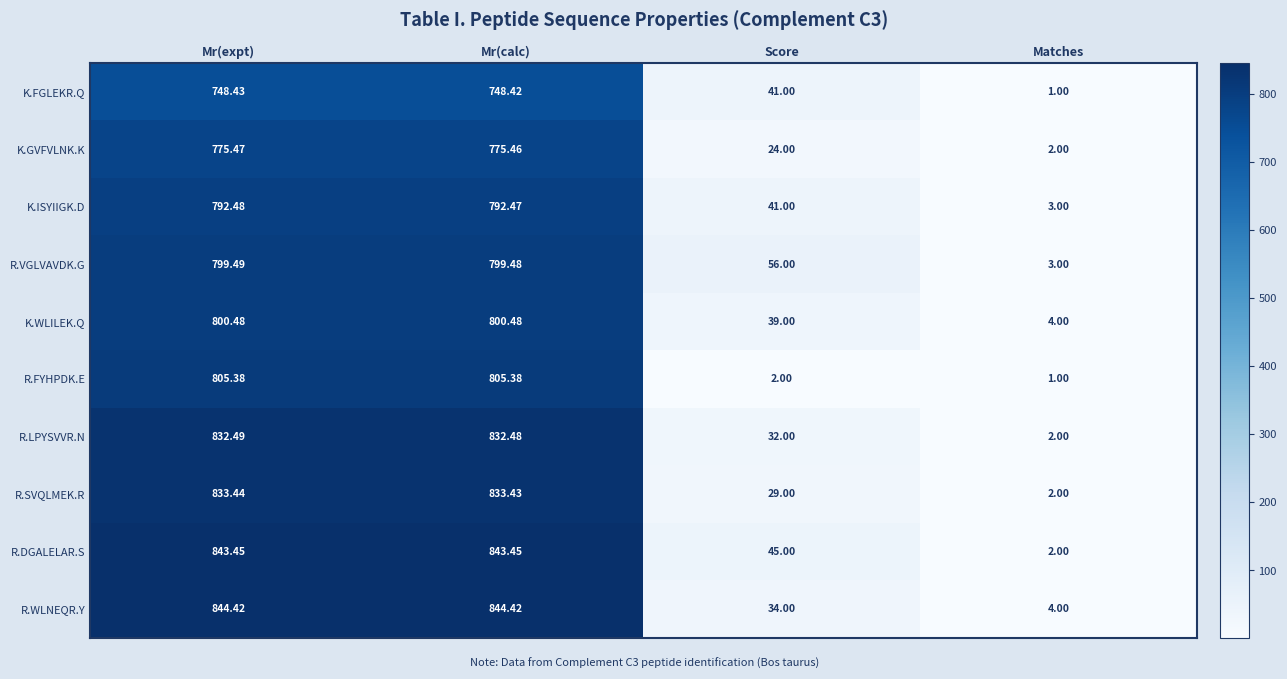

At which category is the sum across all series the highest?

Mr(expt)